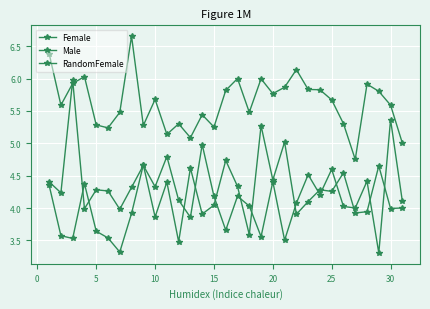

How many series are shown in this chart?

3